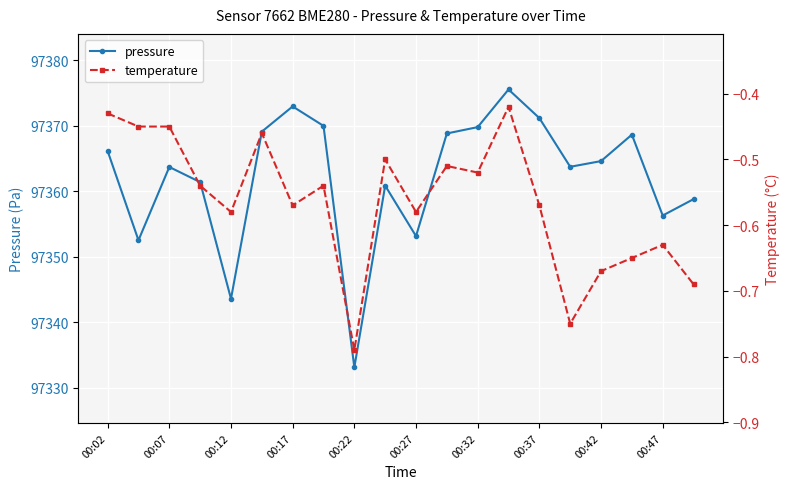

Where is the first local maximum for pressure?

00:07